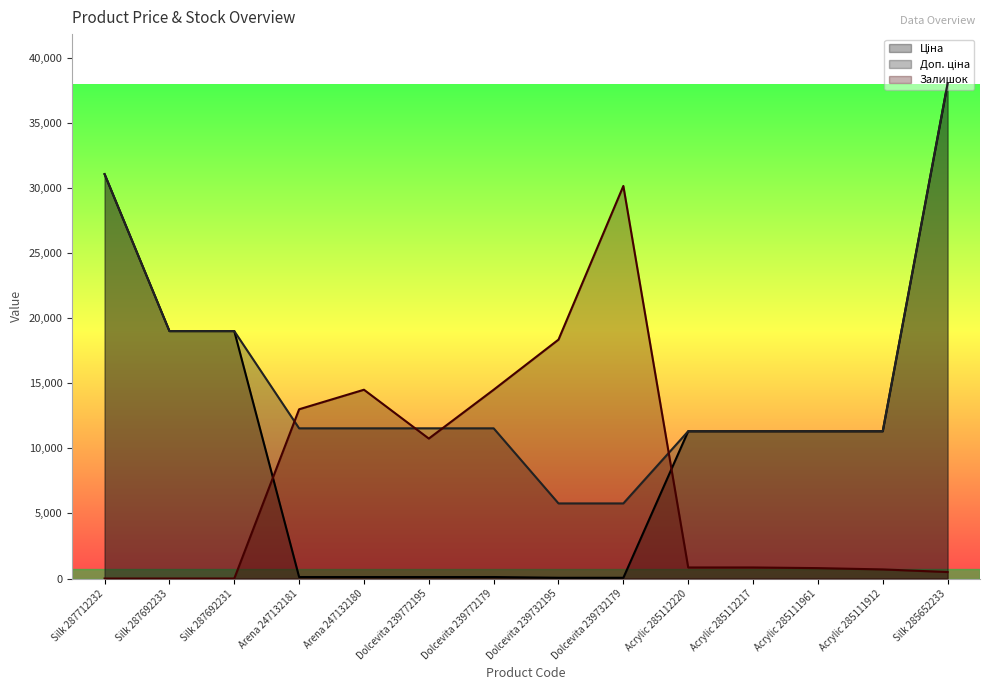

Where do Ціна and Залишок first cross each other?

Silk 287692231 and Arena 247132181